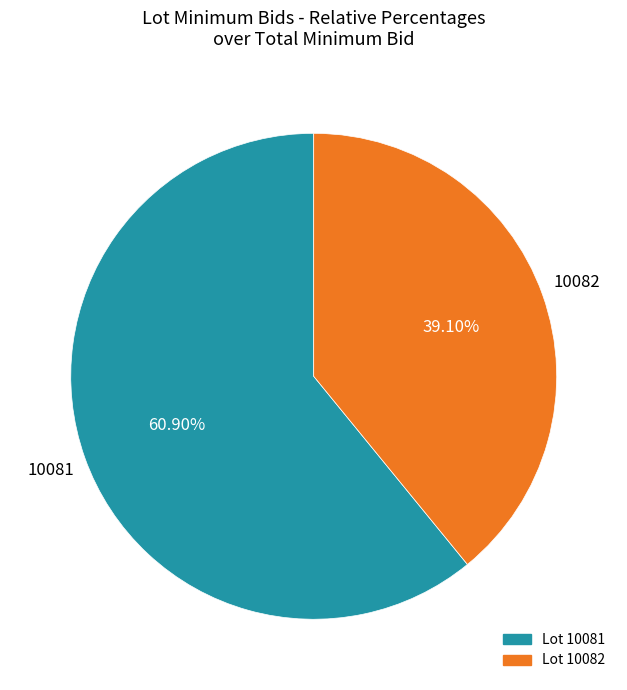

Is there any slice that represents more than half of the pie?

Yes